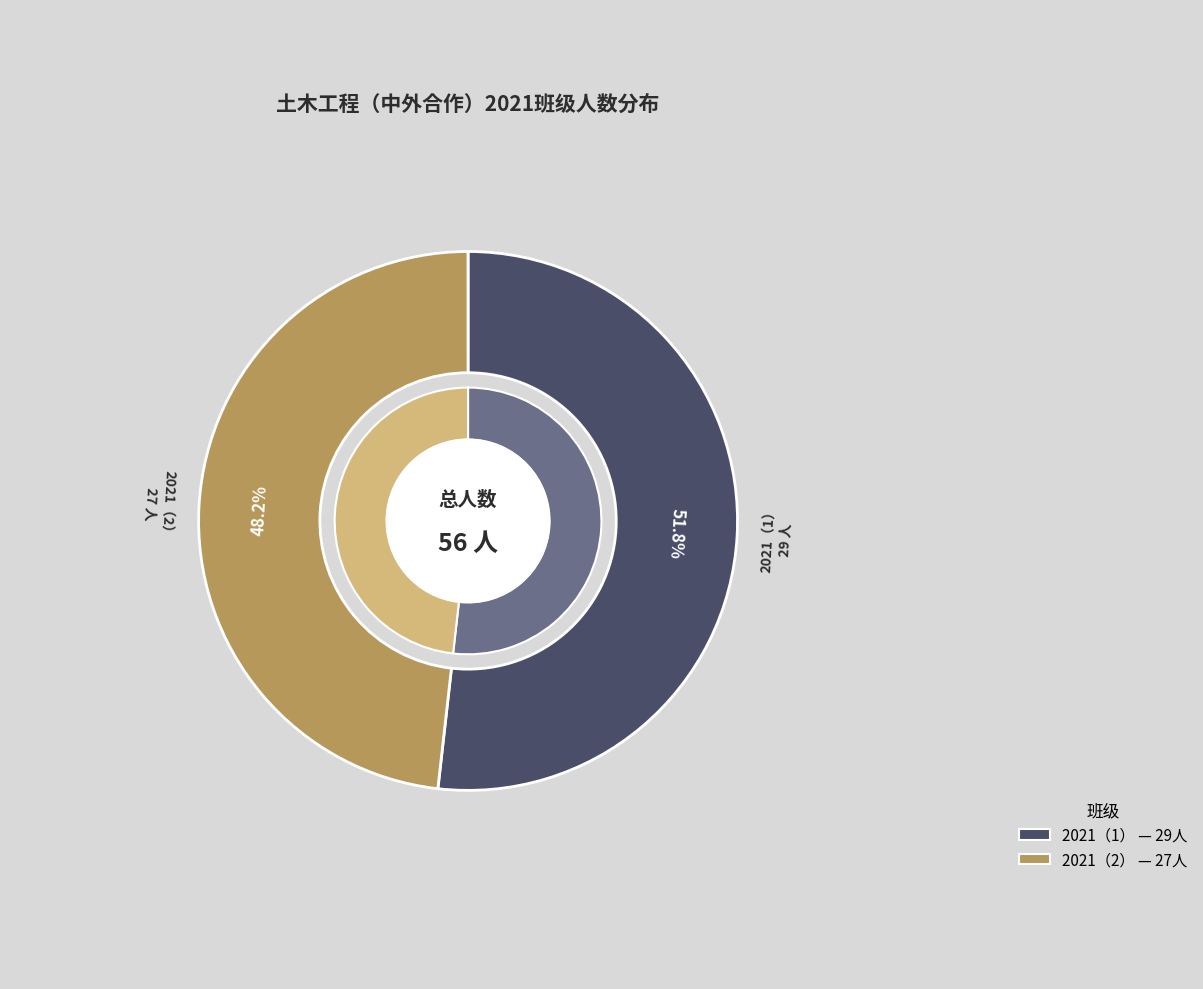

How many segments does this pie chart have?

2